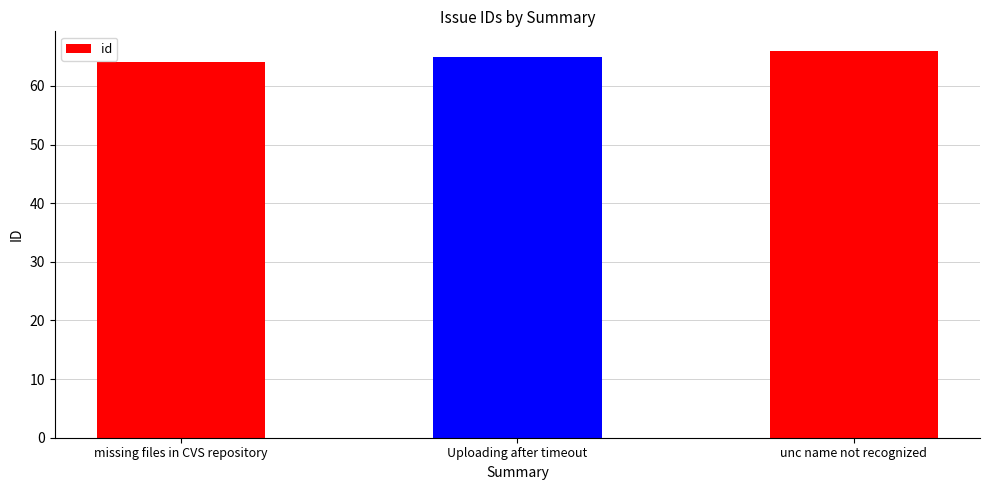

Reading left to right, transcribe all the data shown in this chart.

missing files in CVS repository=64	Uploading after timeout=65	unc name not recognized=66